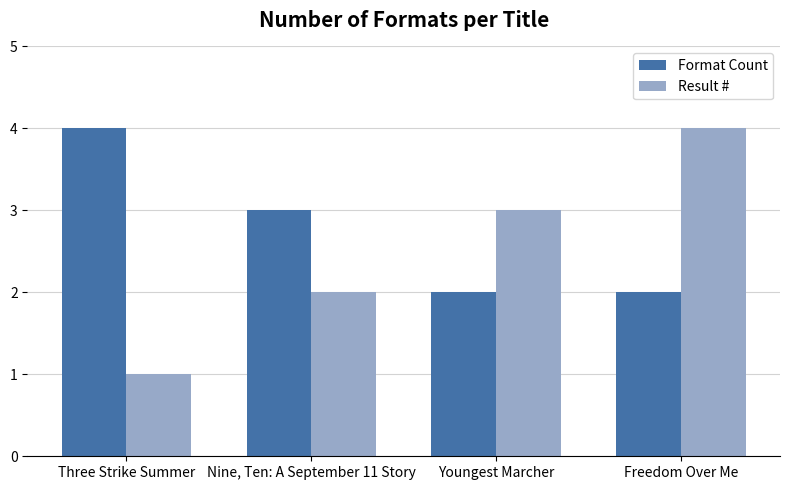

What are all the series names shown in the legend?

Format Count, Result #